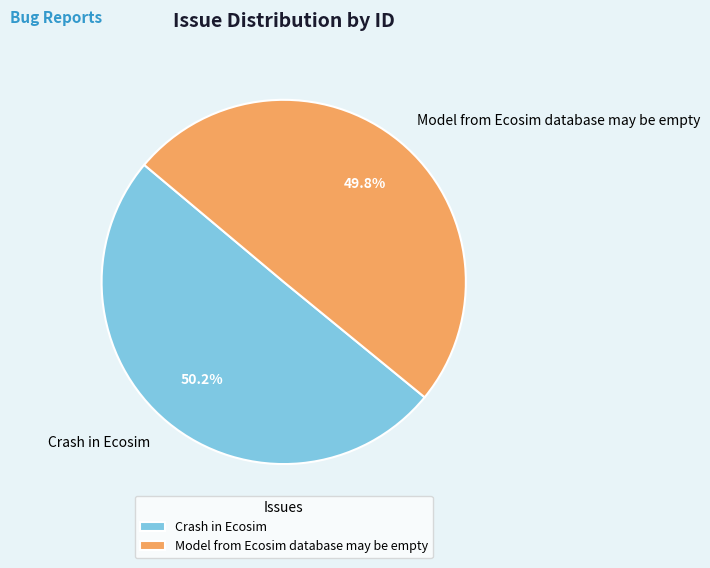

To the nearest percent, what portion does Model from Ecosim database may be empty represent?

50%